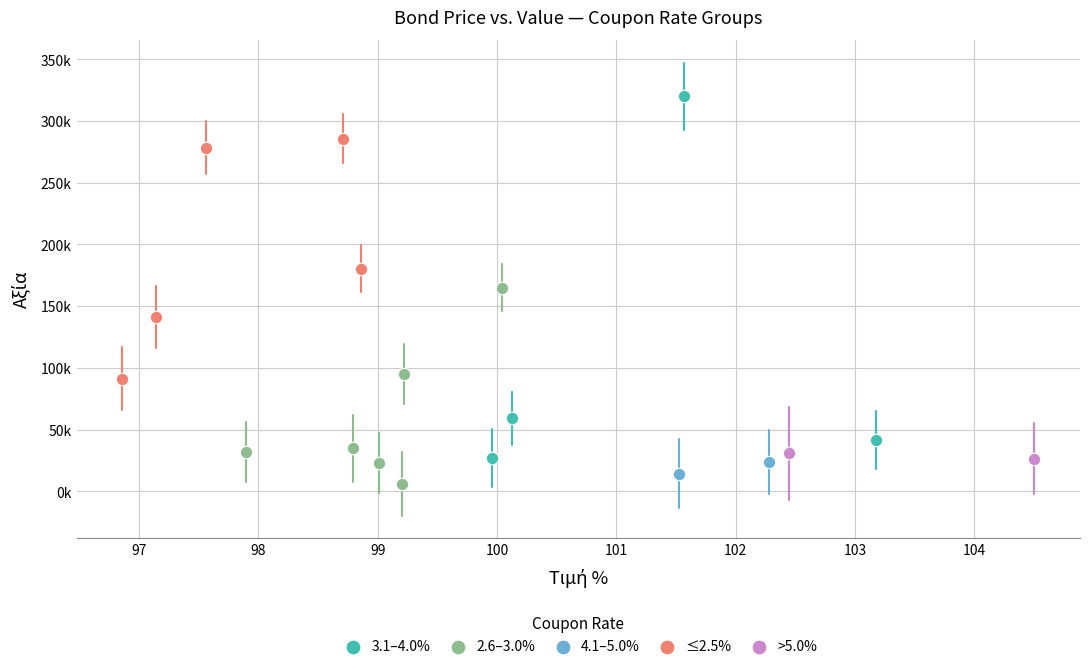

Which series contains the lowest Y value?

2.6–3.0%